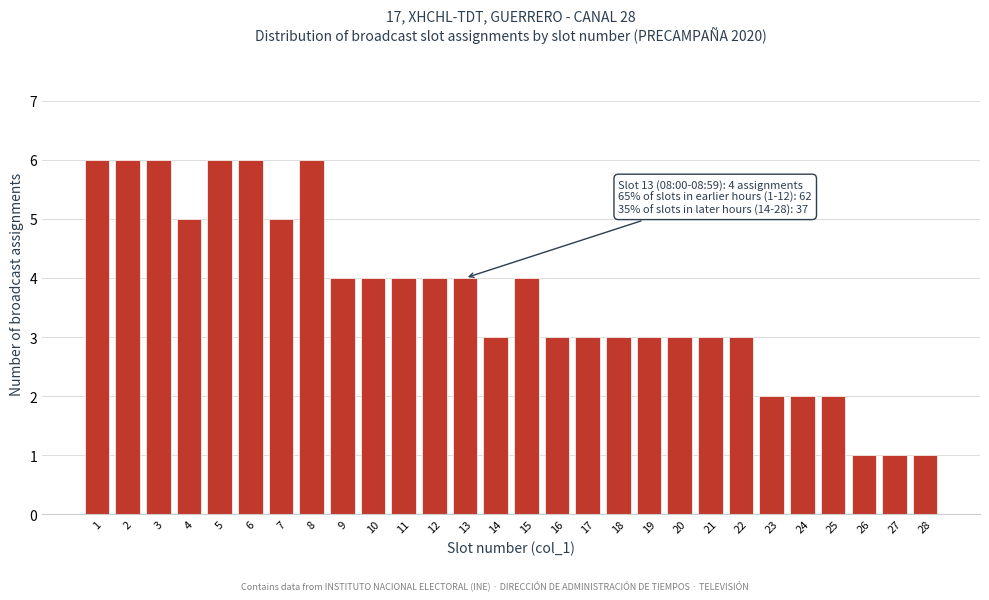

Reading left to right, what are all the values shown in this chart?

1=6	2=6	3=6	4=5	5=6	6=6	7=5	8=6	9=4	10=4	11=4	12=4	13=4	14=3	15=4	16=3	17=3	18=3	19=3	20=3	21=3	22=3	23=2	24=2	25=2	26=1	27=1	28=1